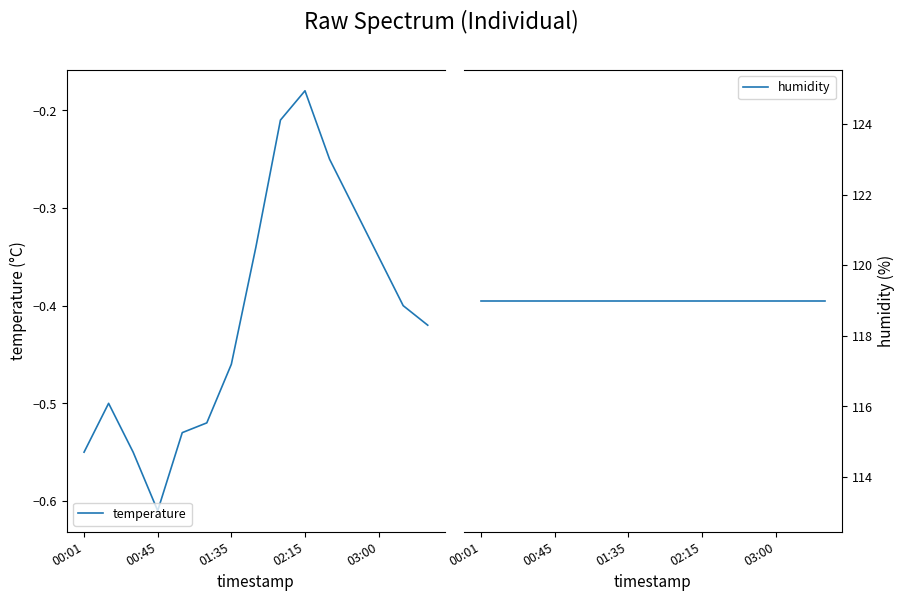

At how many categories does at least one series exceed 67?

15